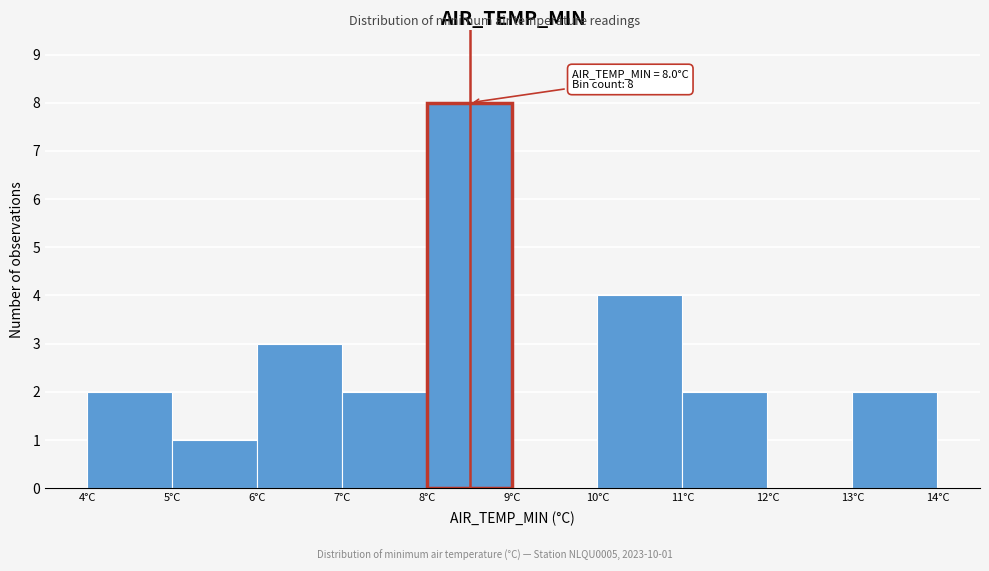

Over which range of the x-axis is the bar tallest?

8 to 9